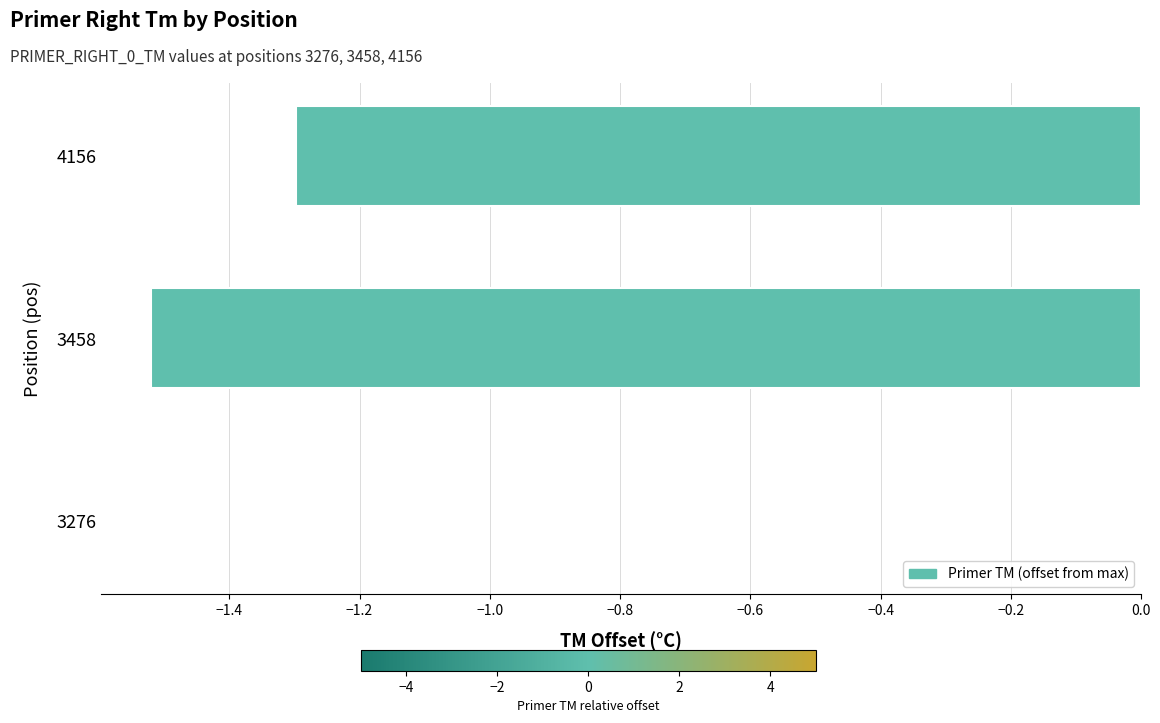

What is the sum of the values at 3458 and 4156?

-2.8